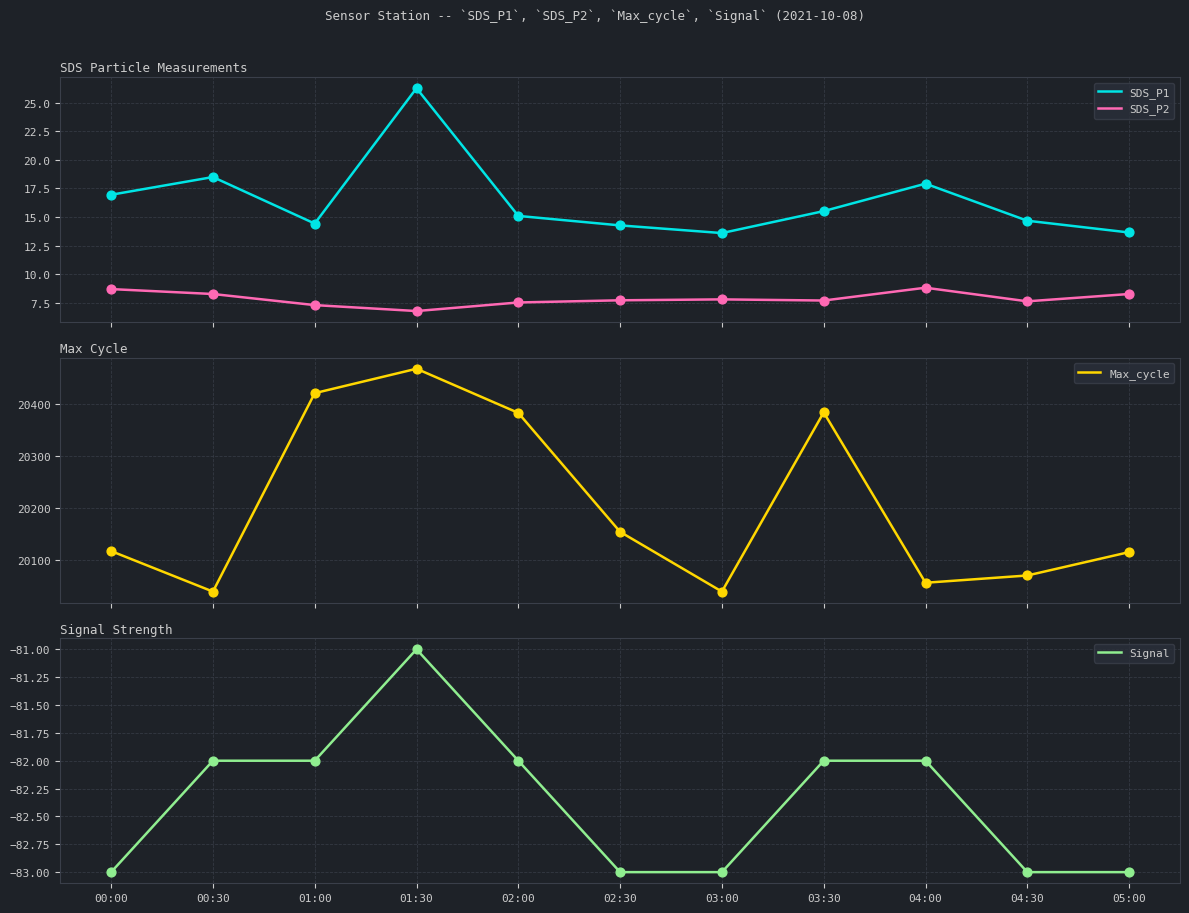

What are all the series names shown in the legend?

SDS_P1, SDS_P2, Max_cycle, Signal